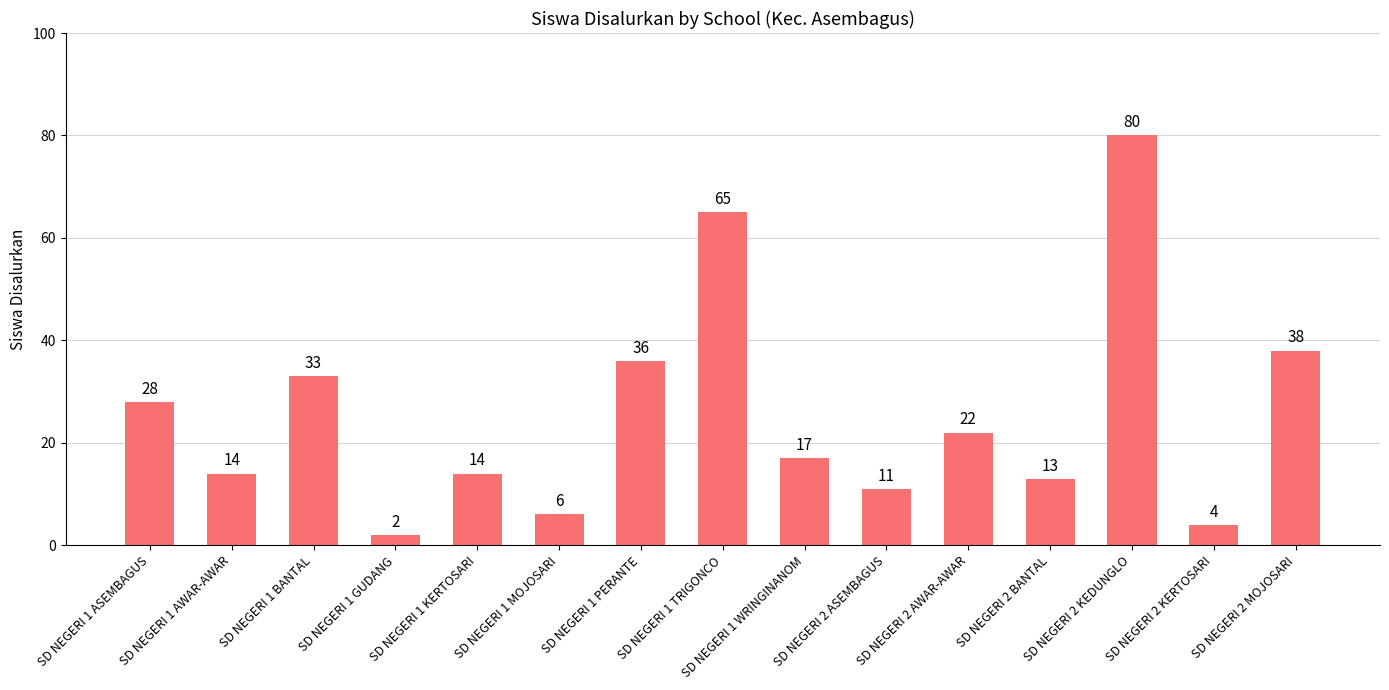

What is the greatest value displayed?

80